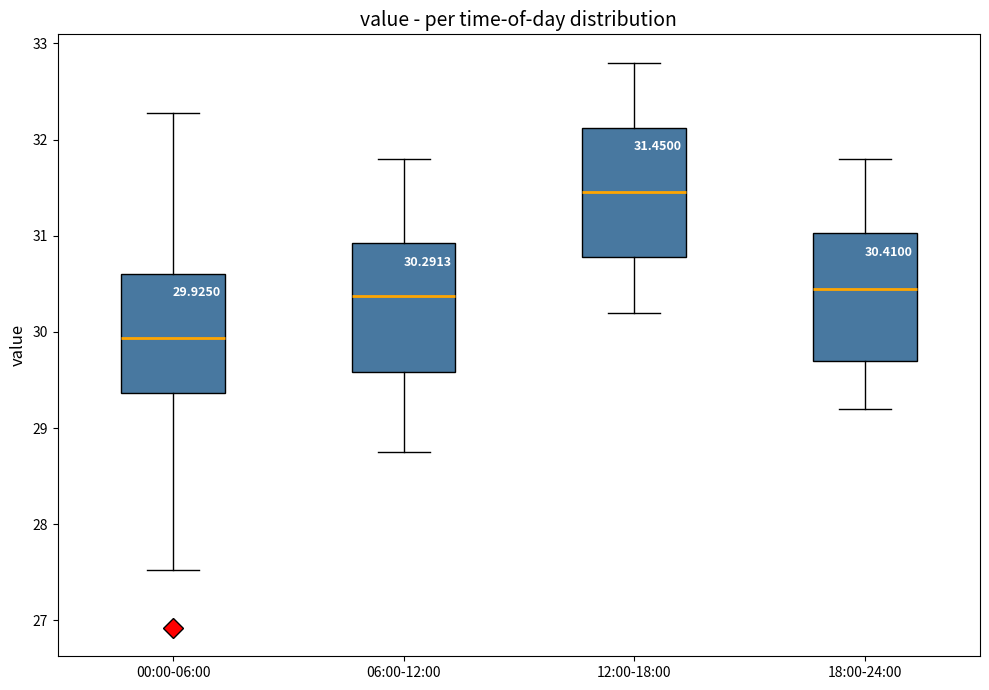

Which box has the lowest median line?

00:00-06:00